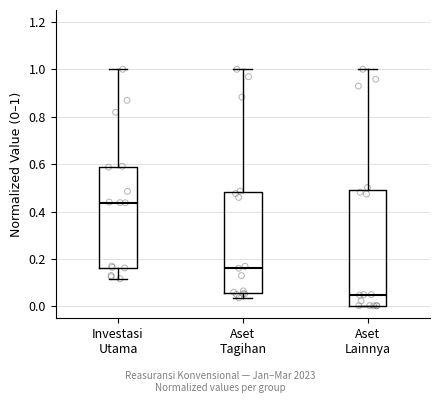

Reading left to right, transcribe this box plot: for each box, give where its median line is, the range the box spans, and where its two whiskers end, as read against the y-axis. The values are not printed on the chart, so give them approximately, as read against the axis.

Investasi Utama: median 0.44, box 0.16 to 0.58, whiskers 0.12 to 1.00
Aset Tagihan: median 0.16, box 0.06 to 0.48, whiskers 0.04 to 1.00
Aset Lainnya: median 0.04, box 0.00 to 0.50, whiskers 0.00 to 1.00